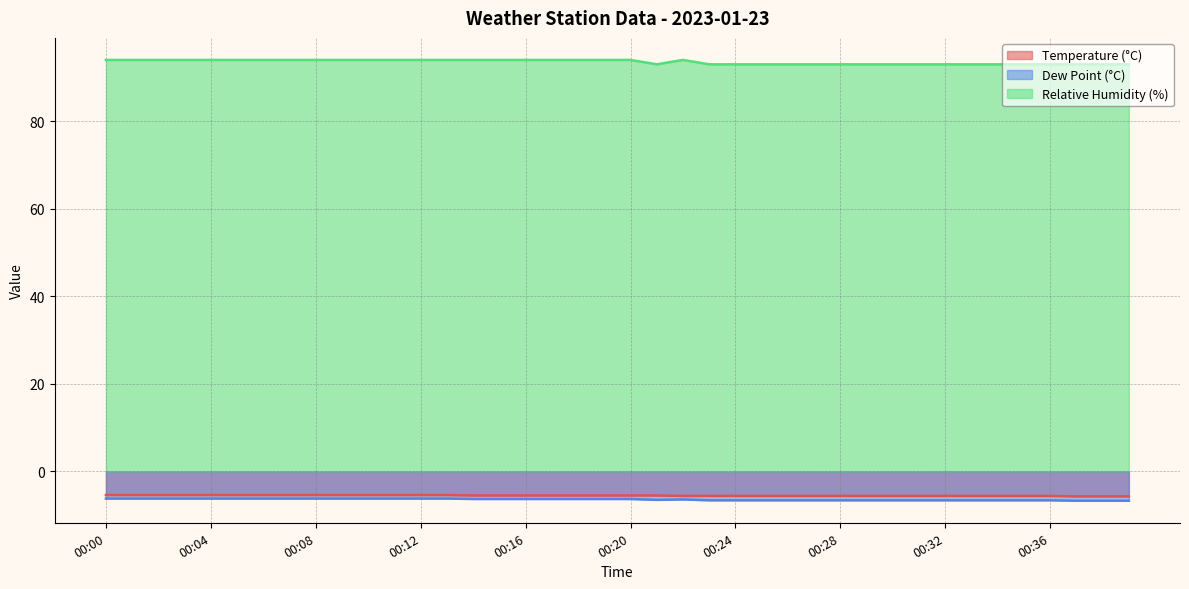

True or false: Relative Humidity (%) and Temperature (°C) cross at least once.

False